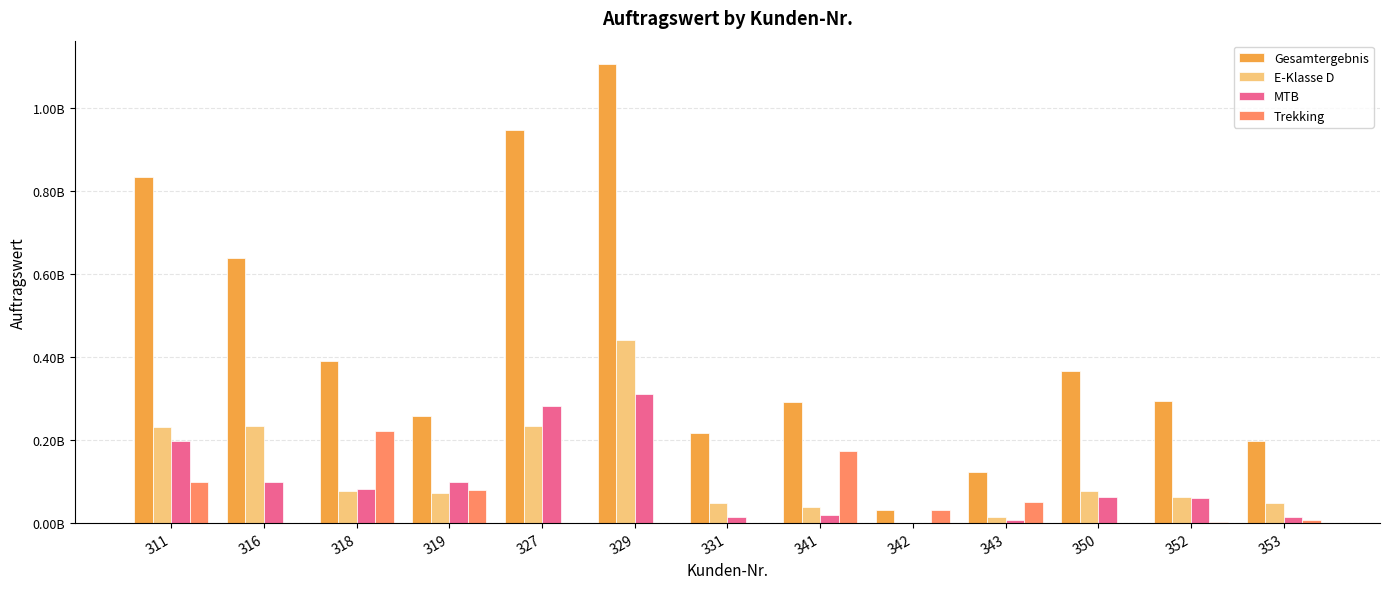

Are the bars horizontal?

No